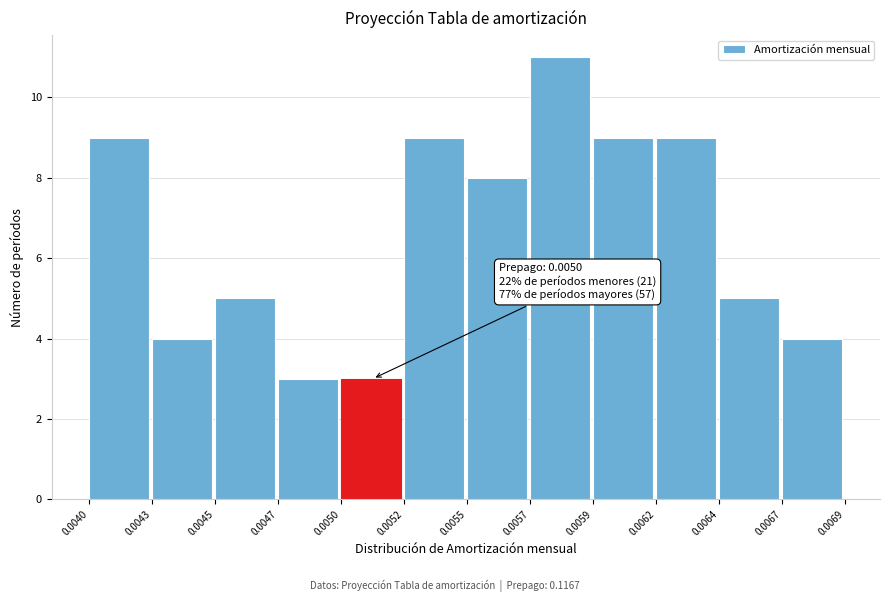

Reading right to left, transcribe all the data shown in this chart.

0.0067=4	0.0064=5	0.0062=9	0.0059=9	0.0057=11	0.0055=8	0.0052=9	0.0050=3	0.0047=3	0.0045=5	0.0043=4	0.0040=9